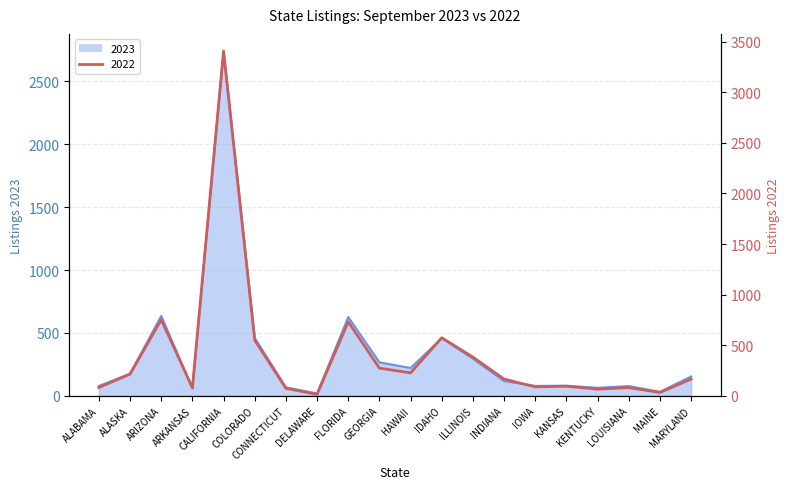

True or false: 2022 and 2023 cross at least once.

True